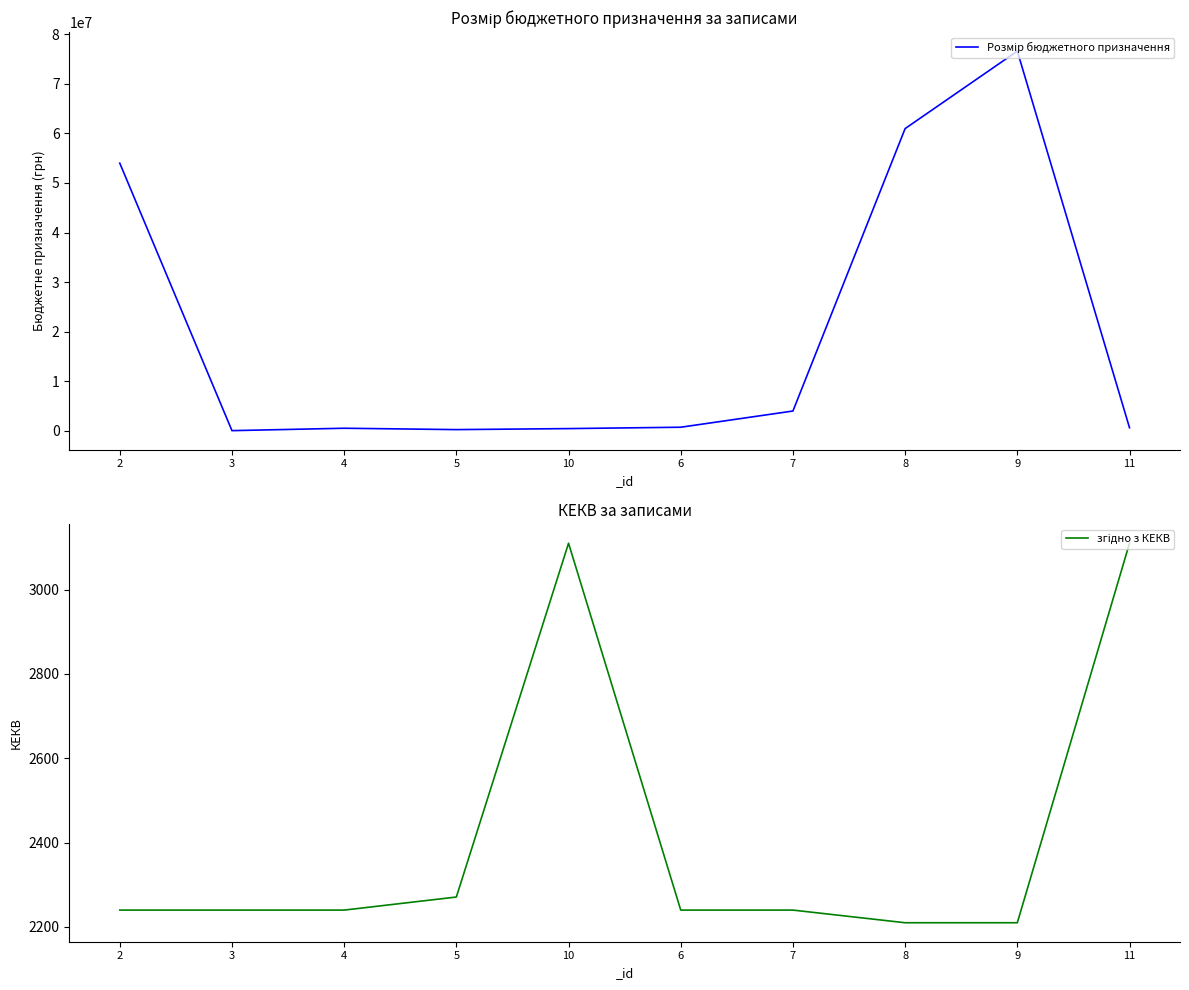

How many lines are shown in the chart?

2